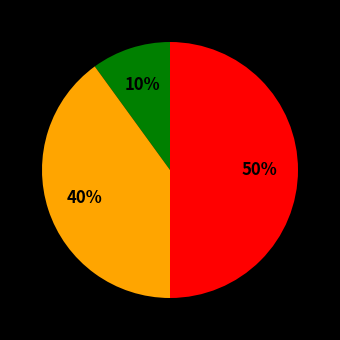

To the nearest percent, what is the difference between the largest and smallest slice percentages?

40%